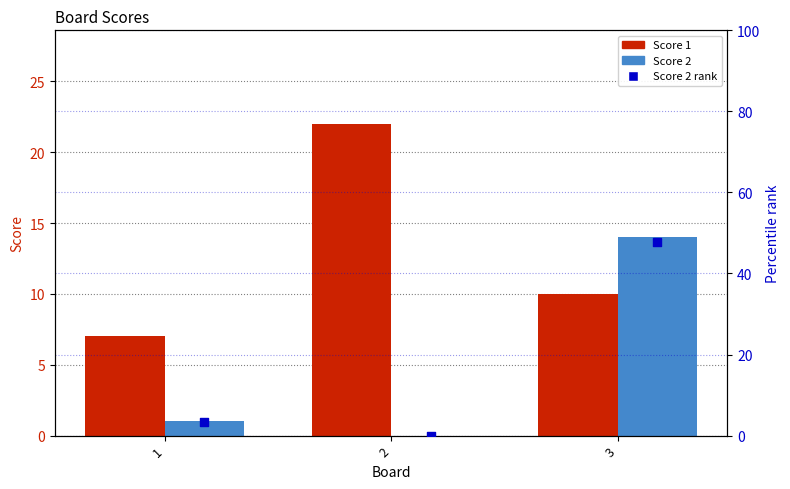

At how many categories does at least one series exceed 0?

3